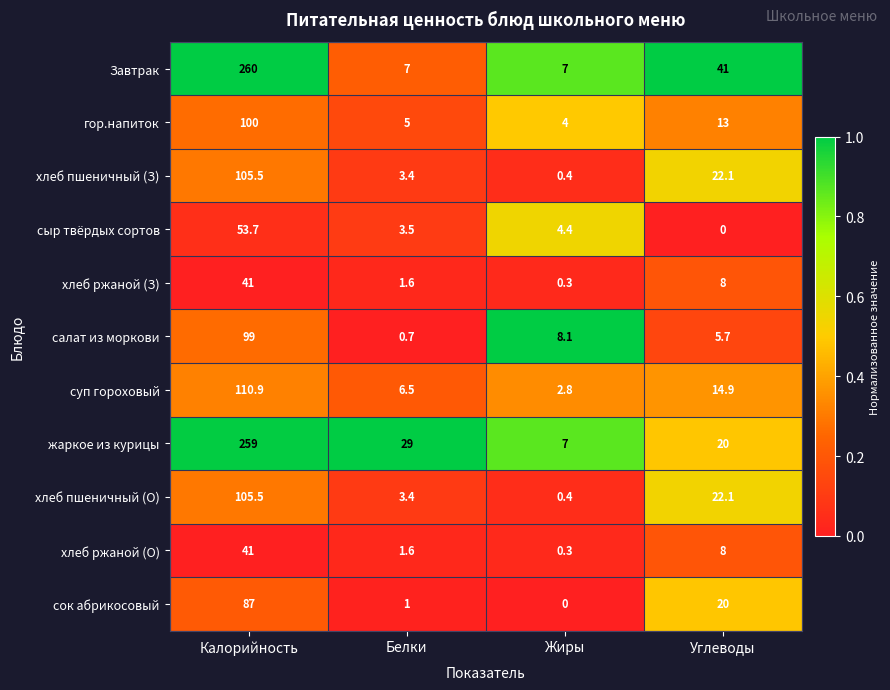

What is the spread (max minus min) of values at Белки?

28.3